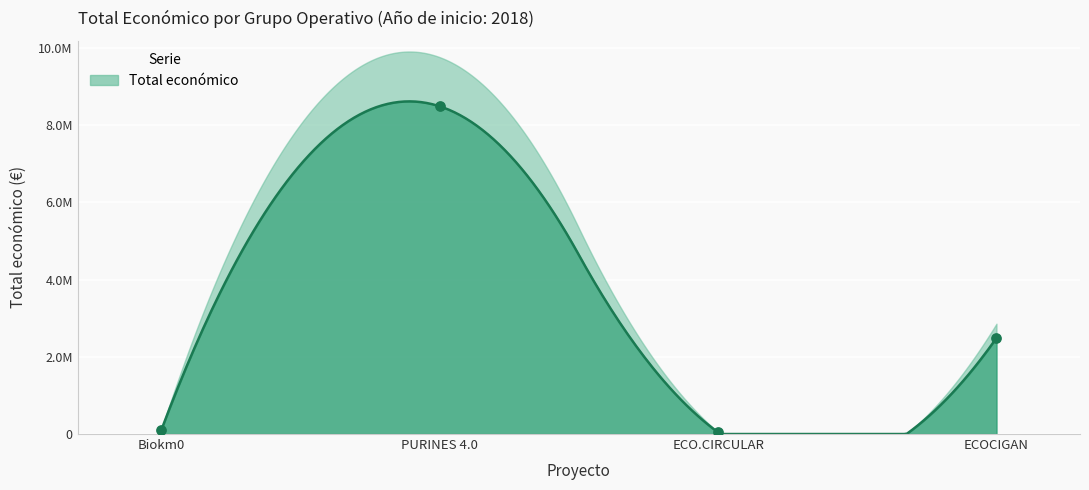

Between ECO.CIRCULAR and ECOCIGAN, which is larger?

ECOCIGAN